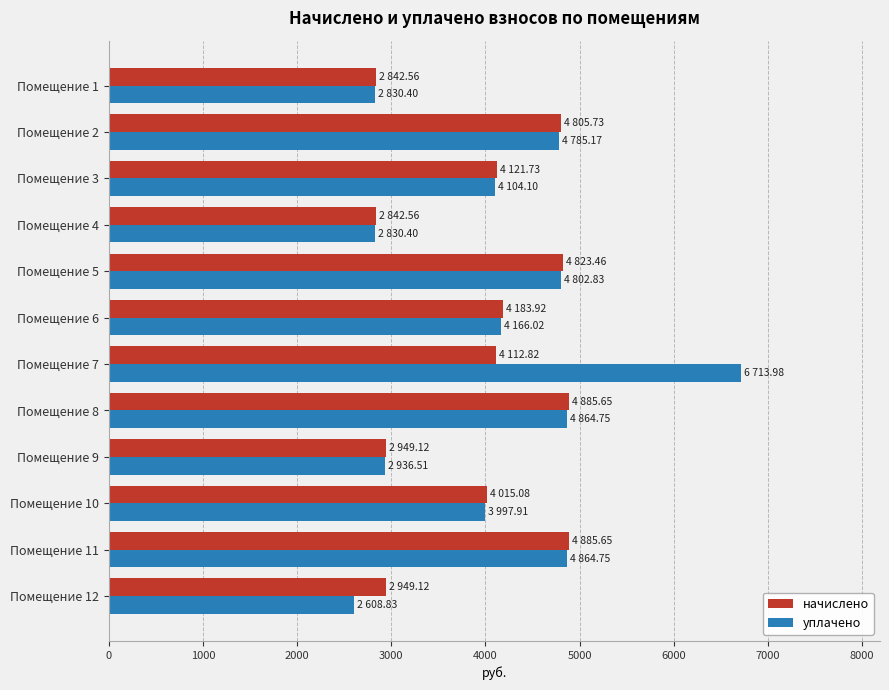

How many data points in начислено are less than 4121?

6